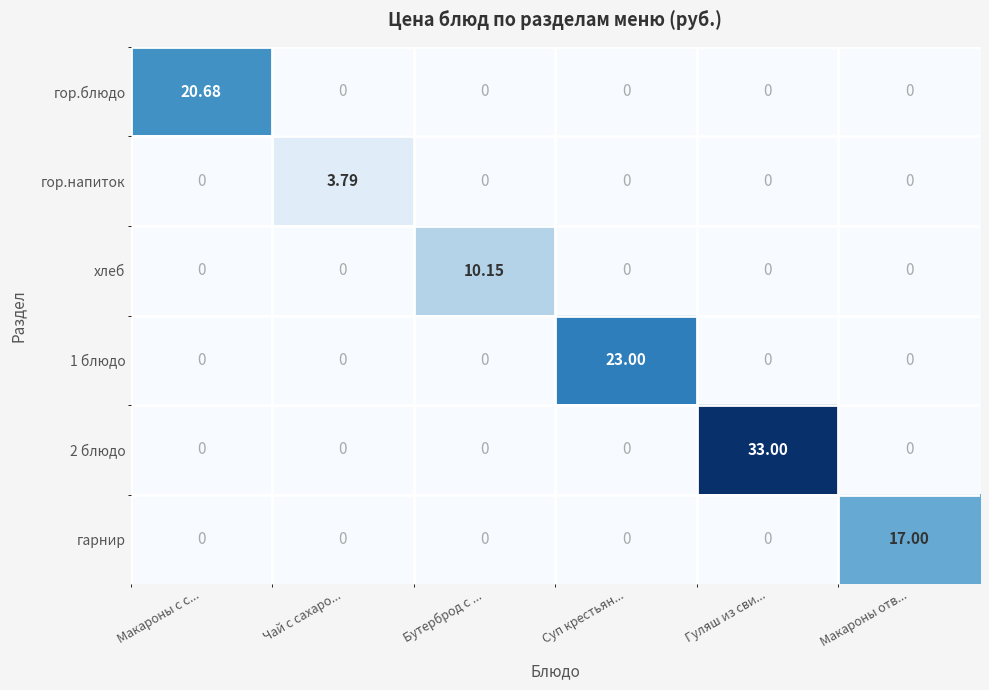

Which category has the highest value across all series?

Гуляш из сви...